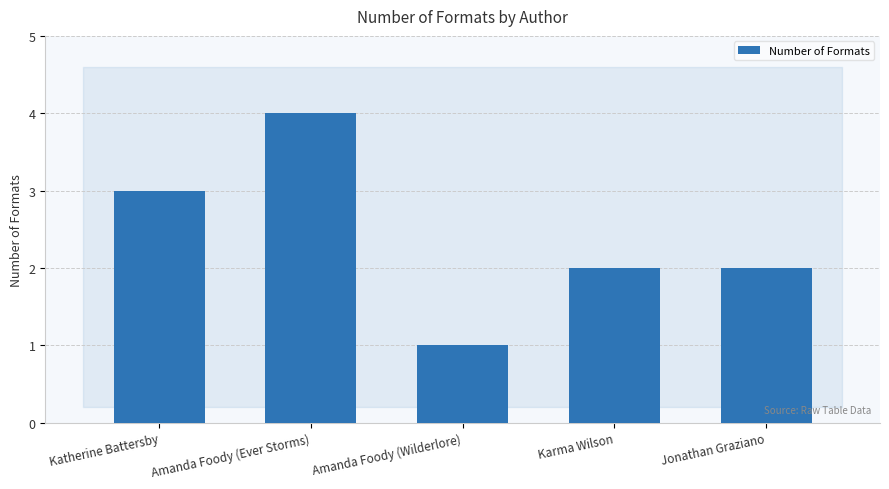

How many data points does each series have?

5